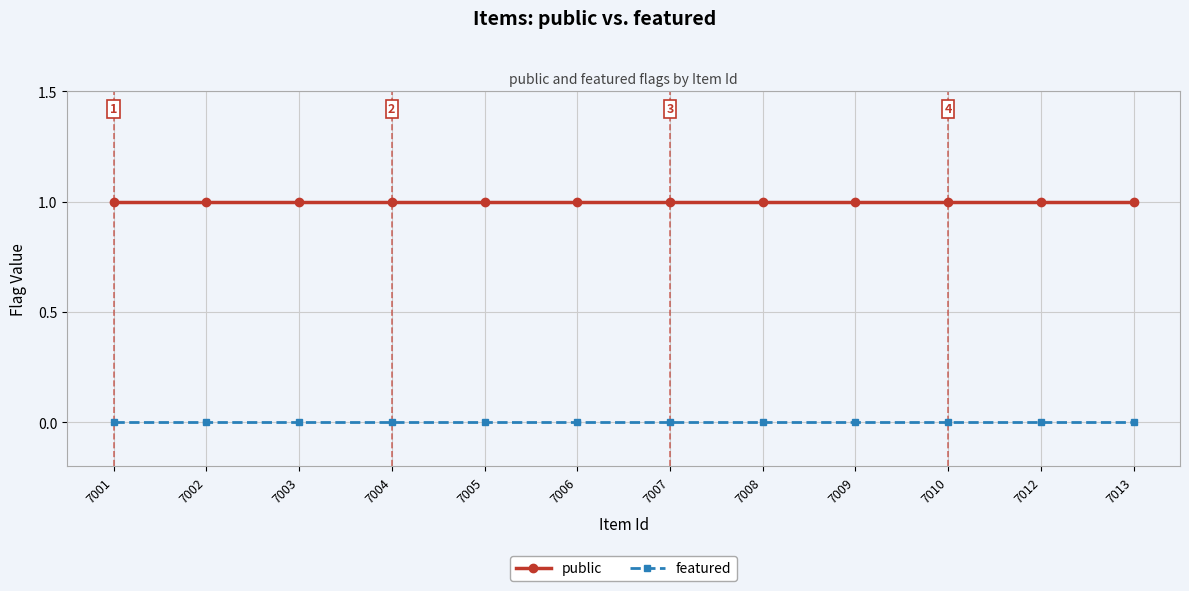

Reading left to right, list all the values displayed in this chart.

public: 1	1	1	1	1	1	1	1	1	1	1	1
featured: 0	0	0	0	0	0	0	0	0	0	0	0